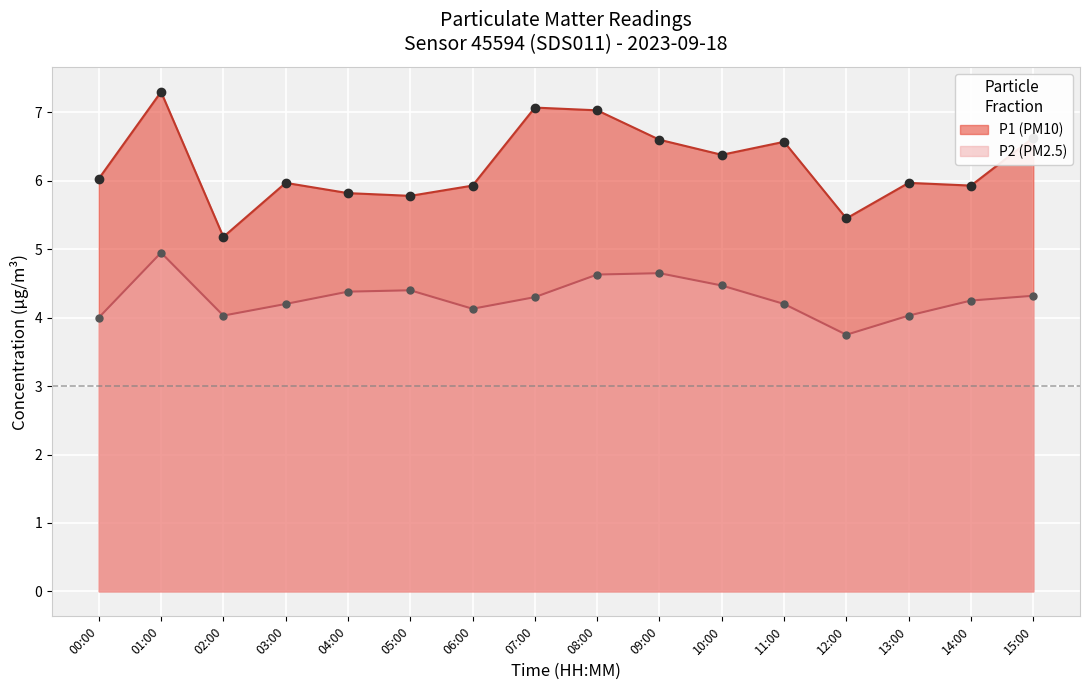

What value does the P1 line series have at 04:00?

5.8